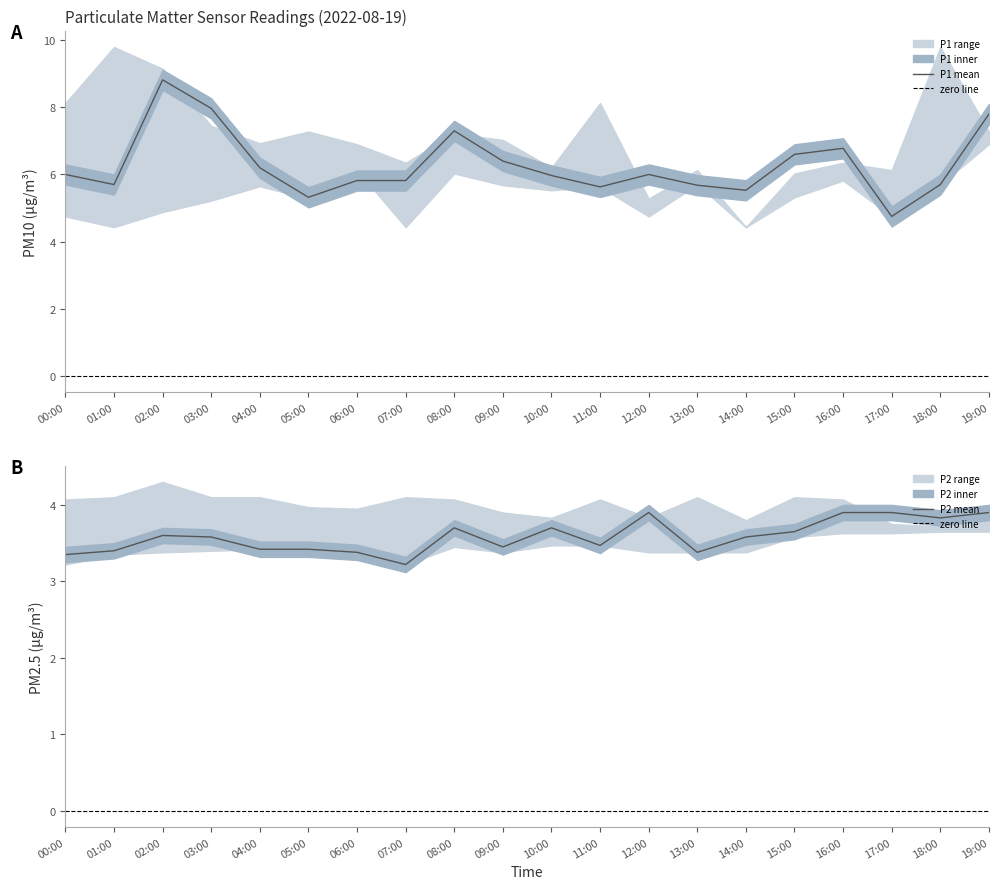

Read the P2 value at 07:00.

3.2